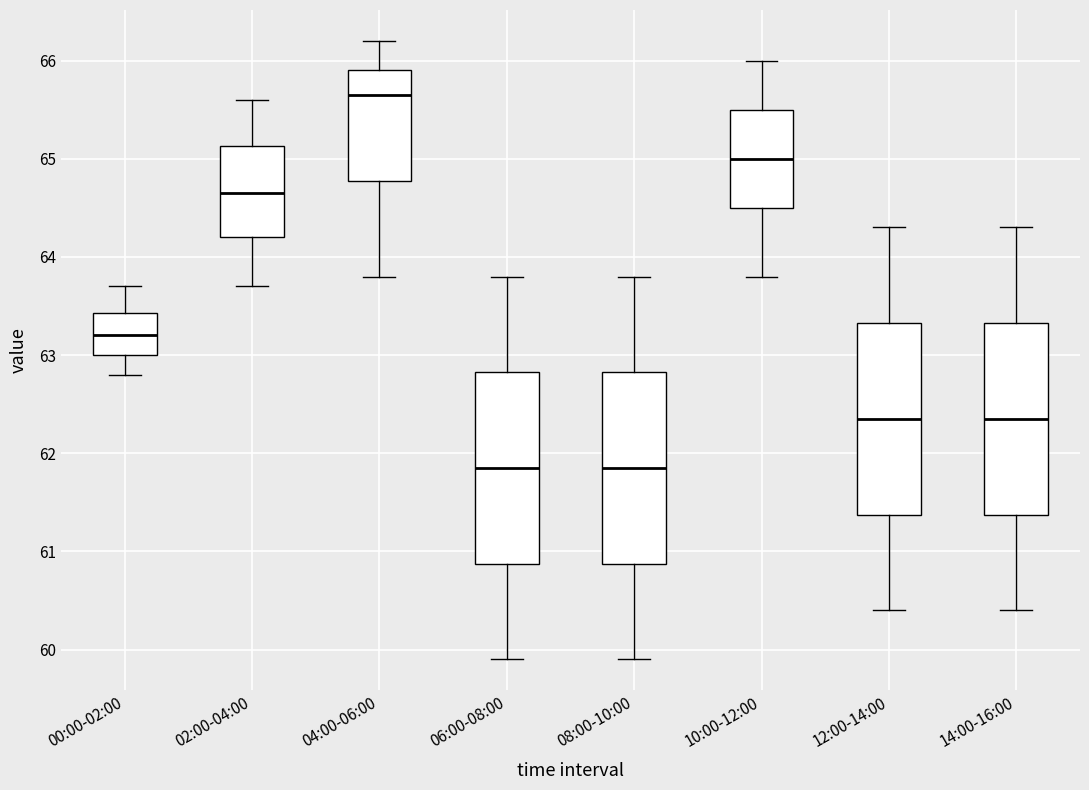

Which box's median line is the highest?

04:00-06:00